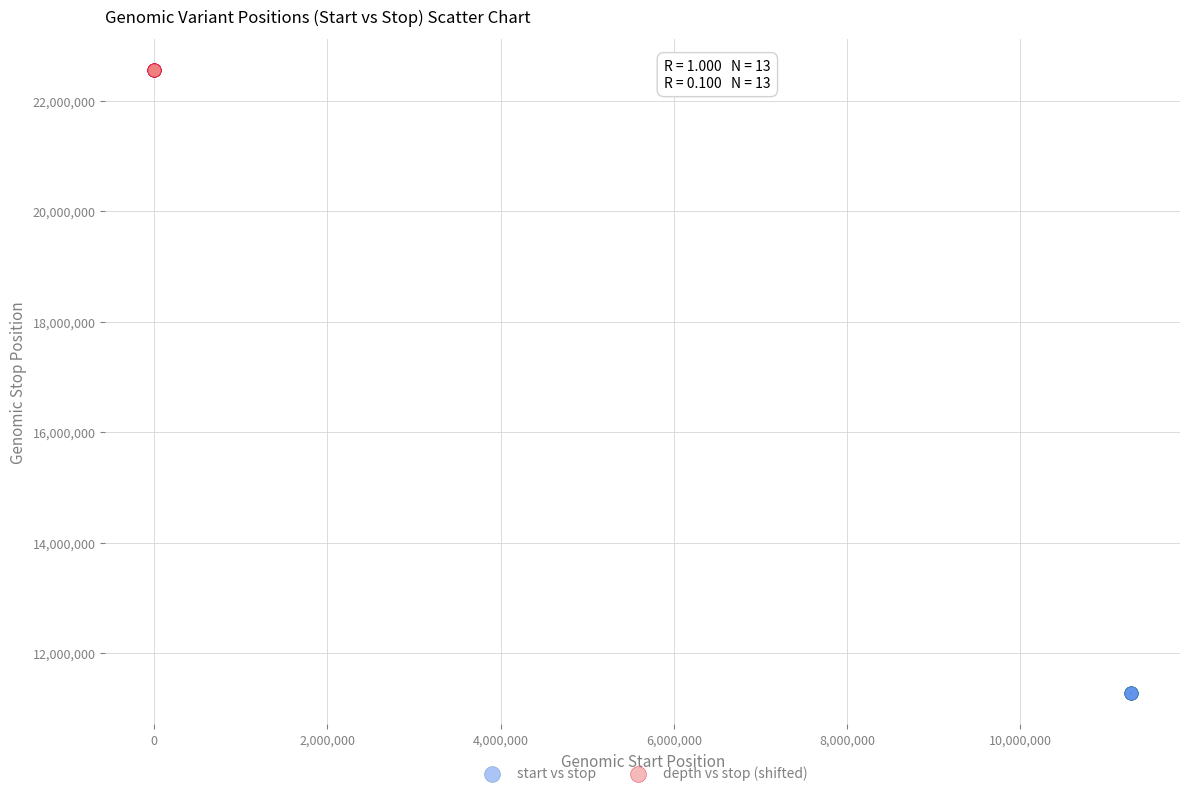

Which series reaches the maximum Y coordinate?

depth vs stop (shifted)